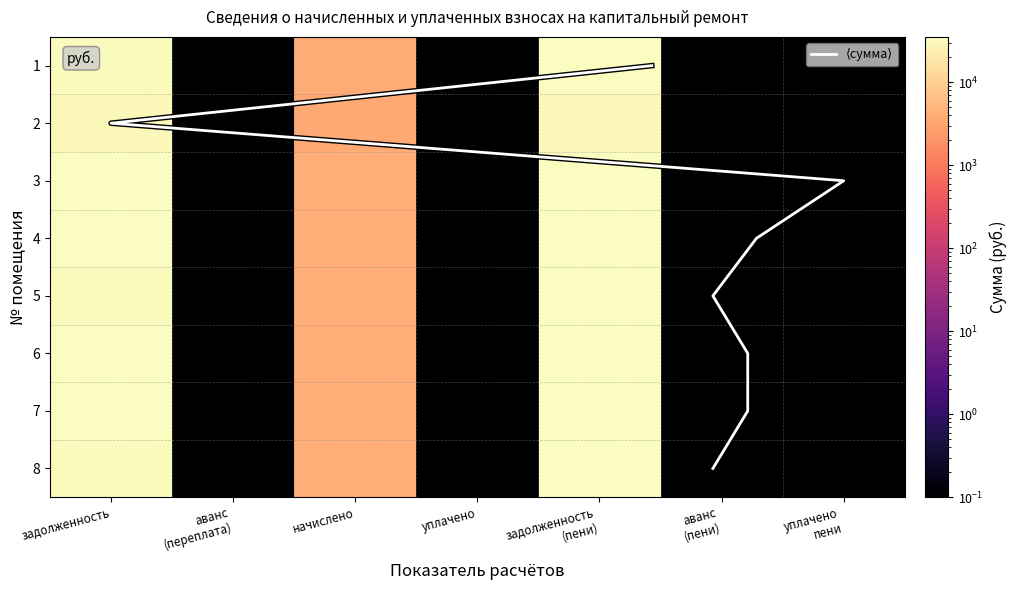

The 7 series shows 0.1 at уплачено пени. True or false?

False